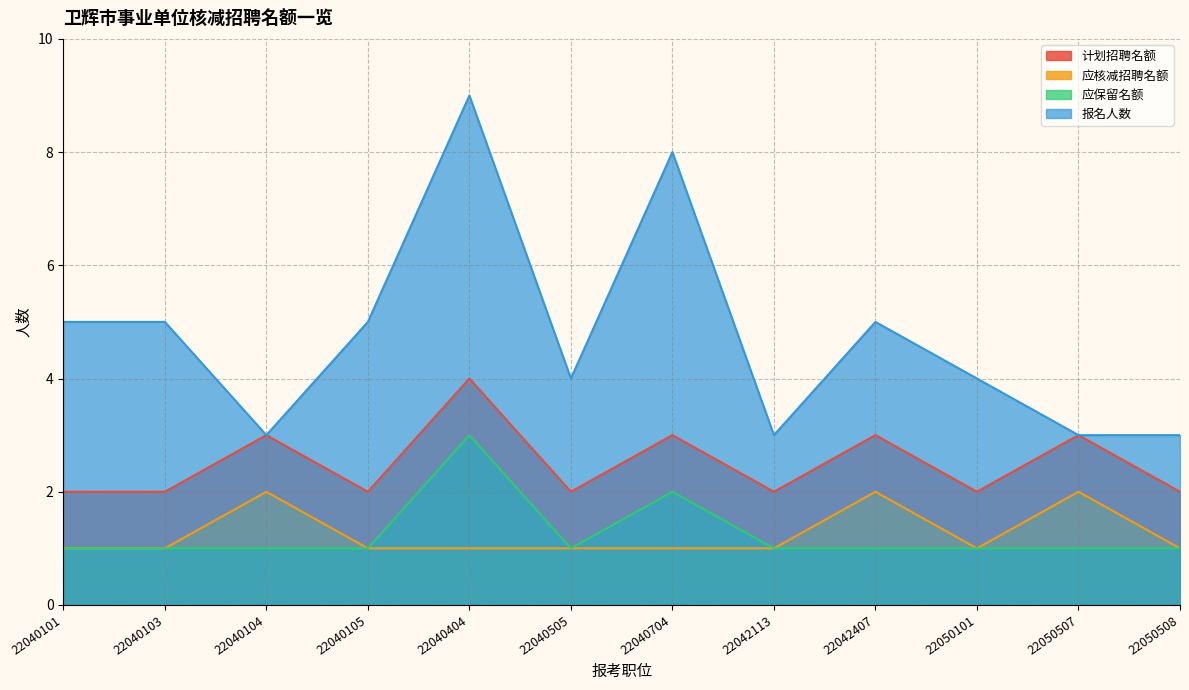

True or false: 计划招聘名额 has a value of 3 at 22050507.

True